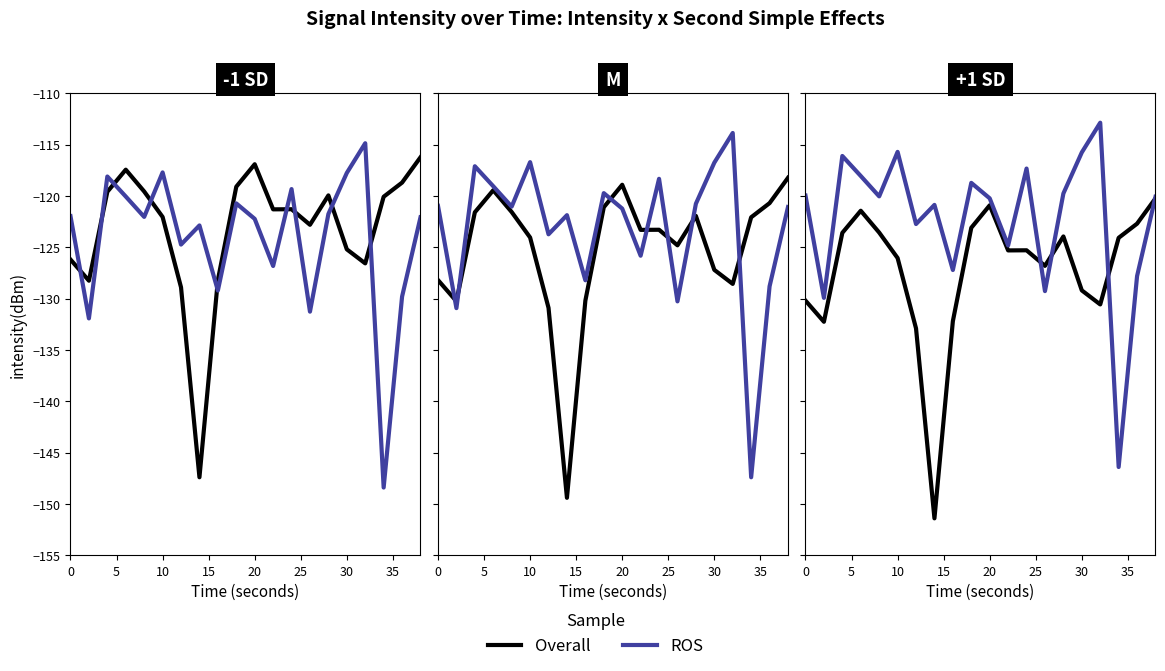

What are all the series names shown in the legend?

Overall, ROS